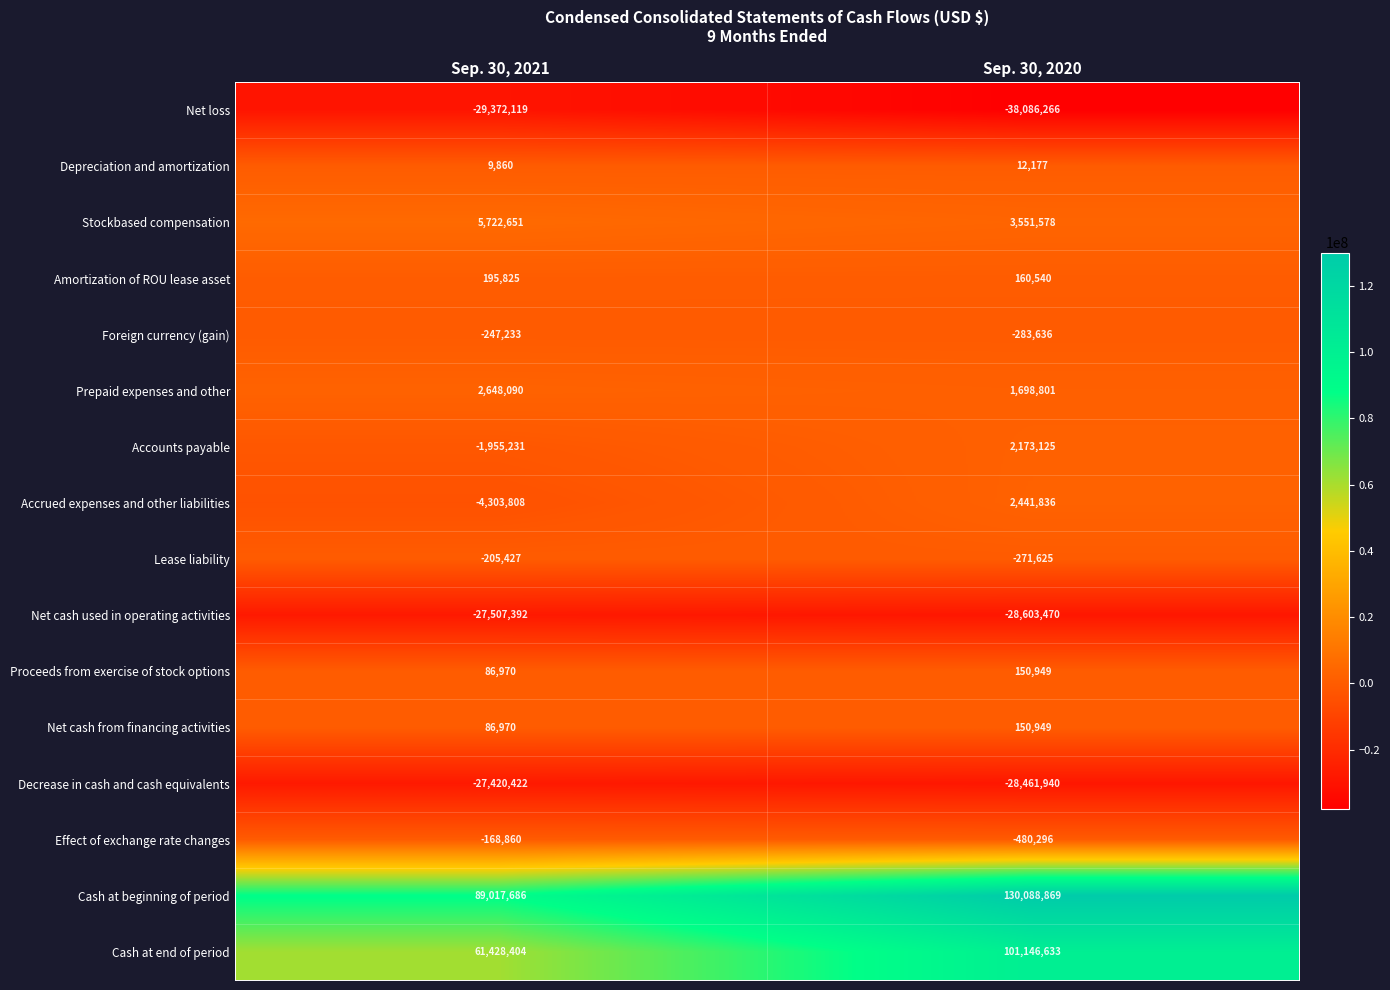

What is the average value of the Accrued expenses and other liabilities series?

-930986